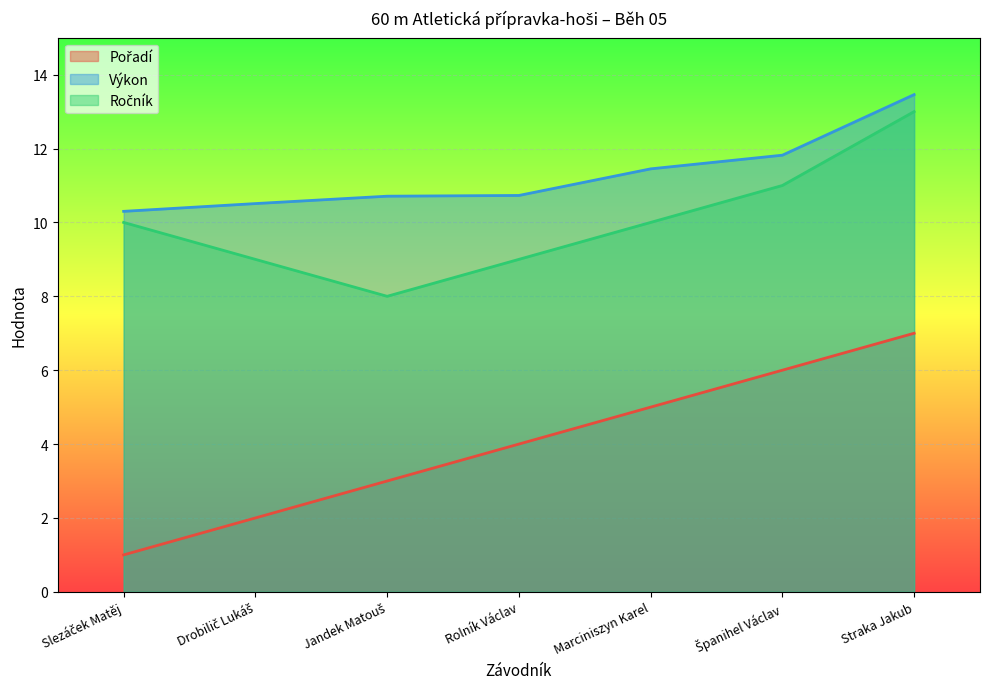

What is the label of the 5th point from the left?

Marciniszyn Karel